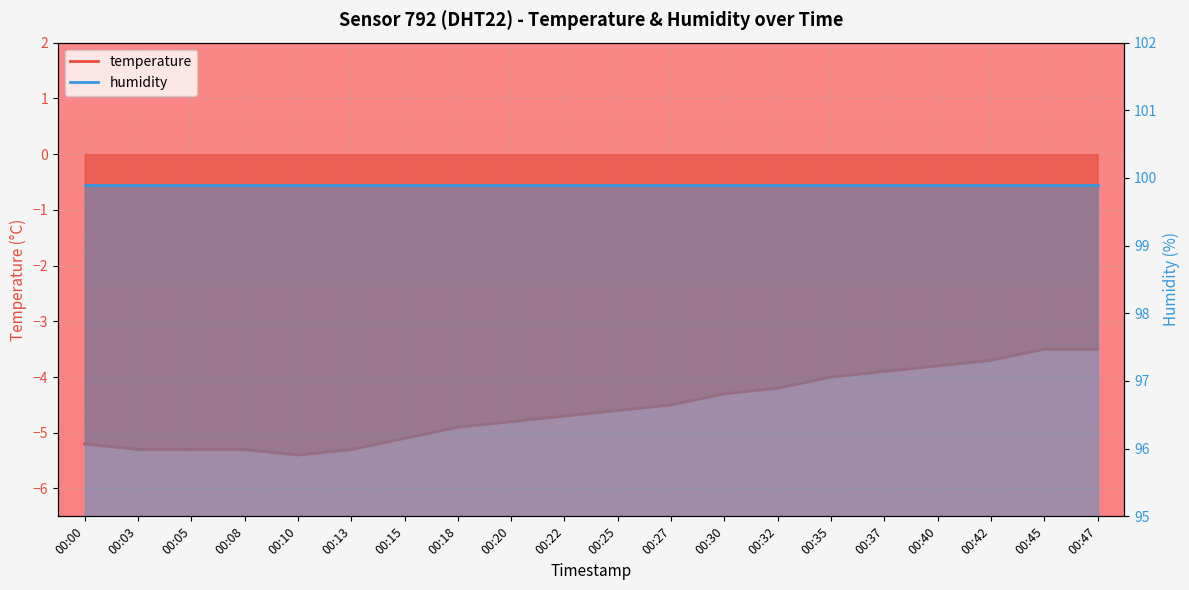

Is it true that humidity_line equals 49.4 at 00:20?

False